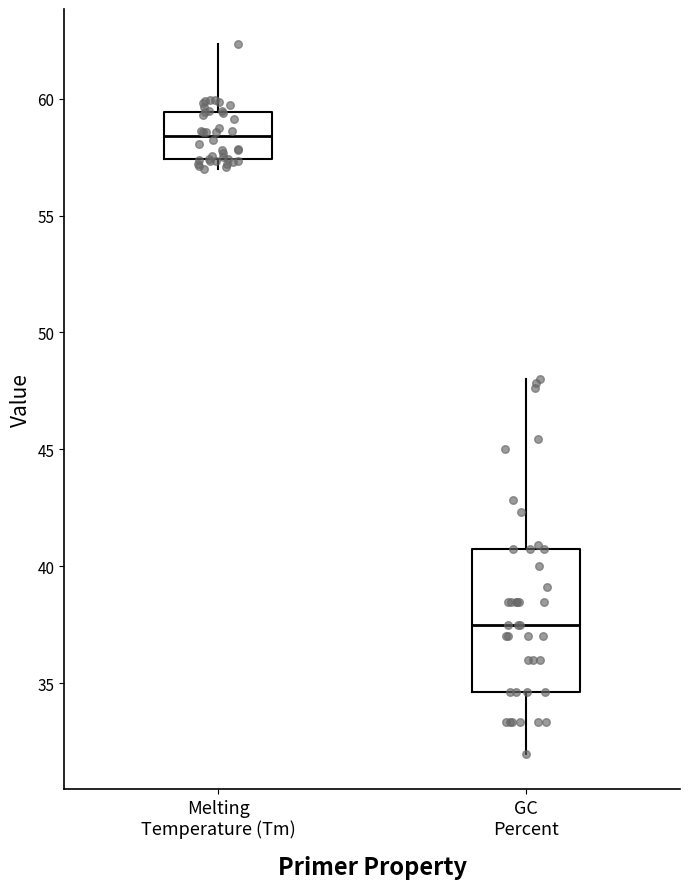

Which box has the highest median line?

Melting Temperature (Tm)